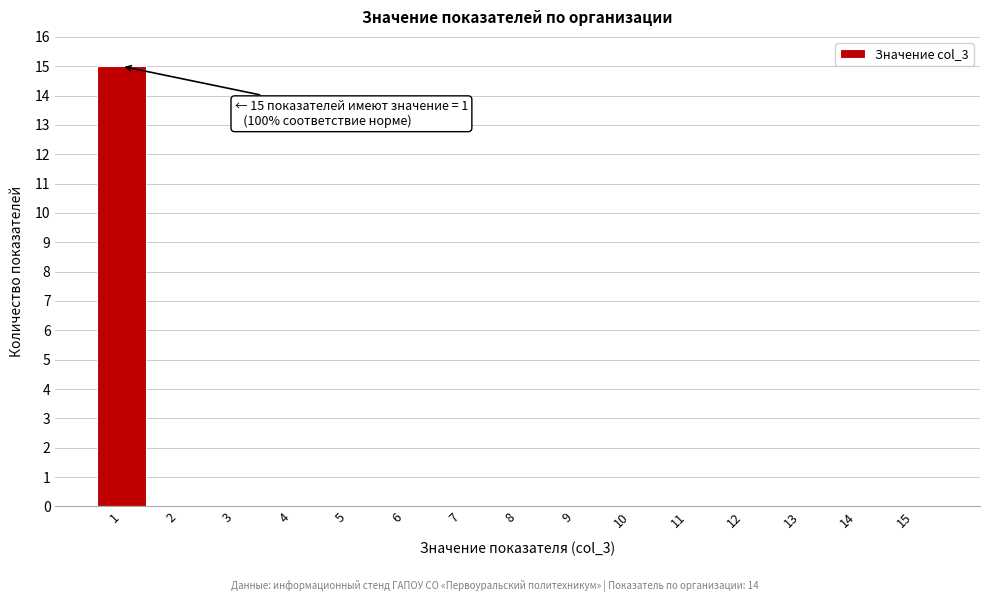

Reading right to left, extract all data points from this chart.

15=0	14=0	13=0	12=0	11=0	10=0	9=0	8=0	7=0	6=0	5=0	4=0	3=0	2=0	1=15